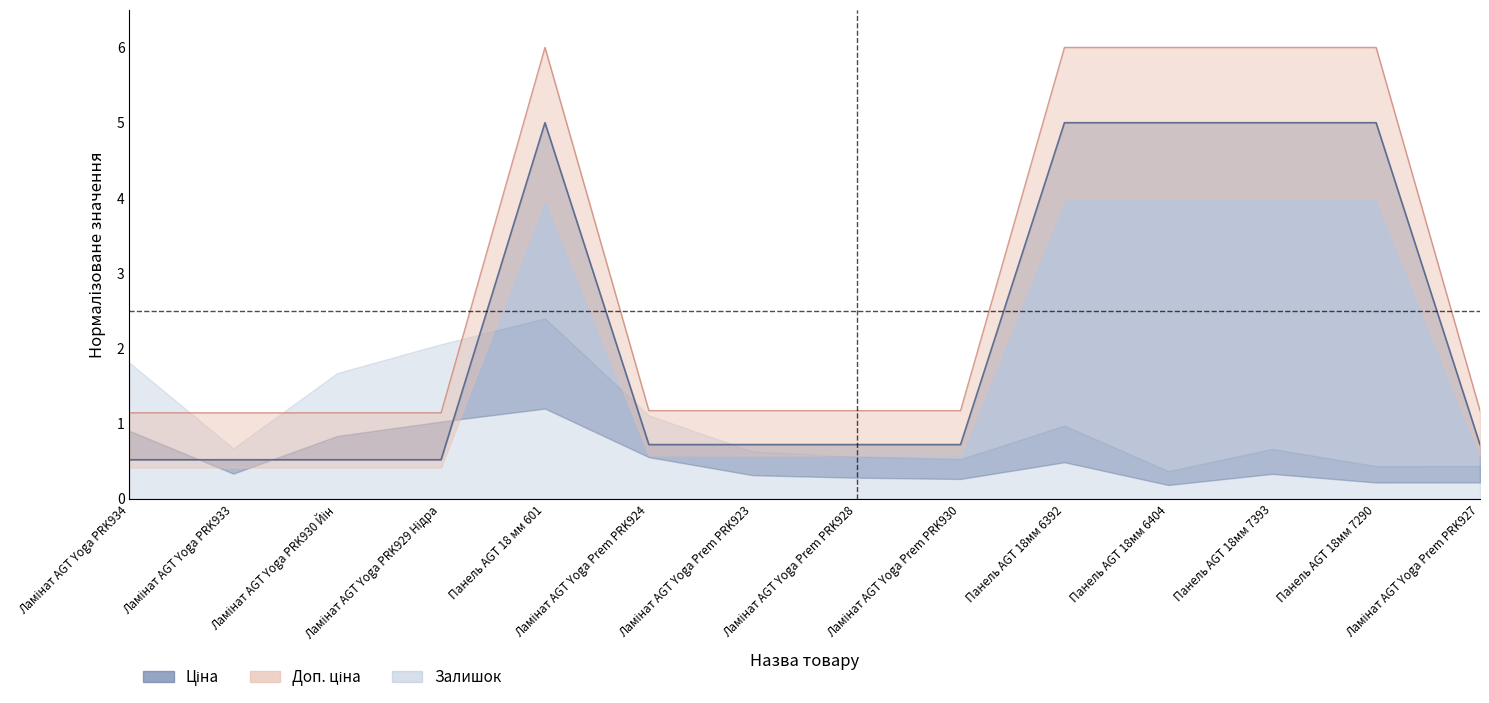

What is the value of the Доп. ціна point at the 10th from the left?

6.0